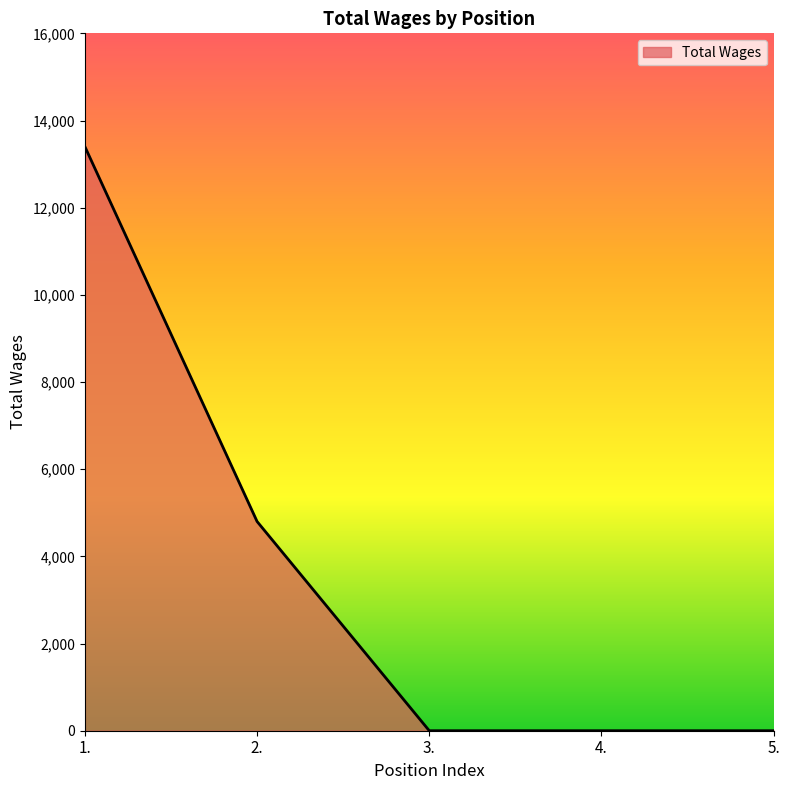

Which has a higher value, 1. or 4.?

1.